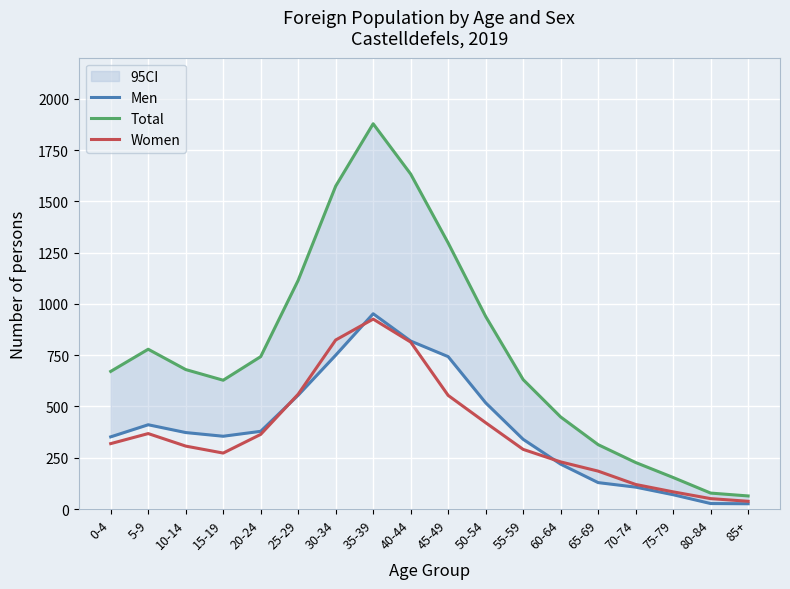

What is the value of the Total point at the 1st from the left?

671